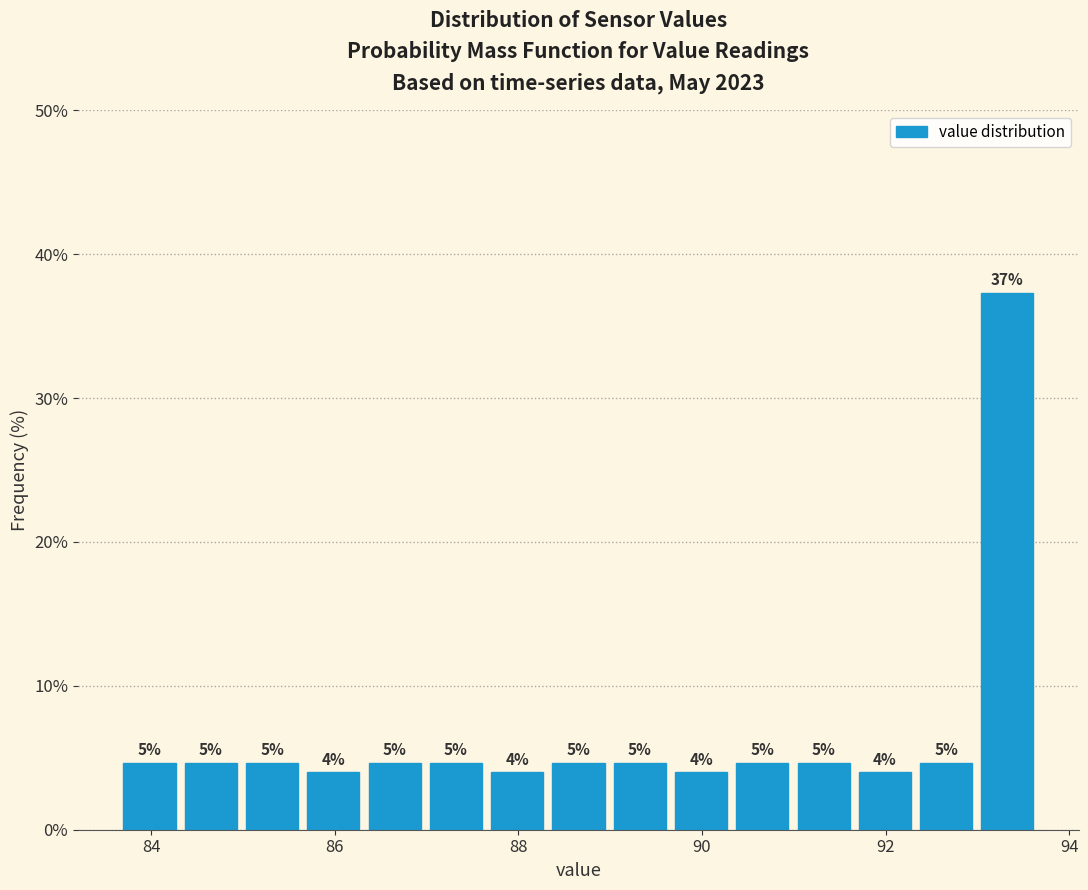

Read against the x-axis, roughly where is the centre of the tallest bar?

93.4